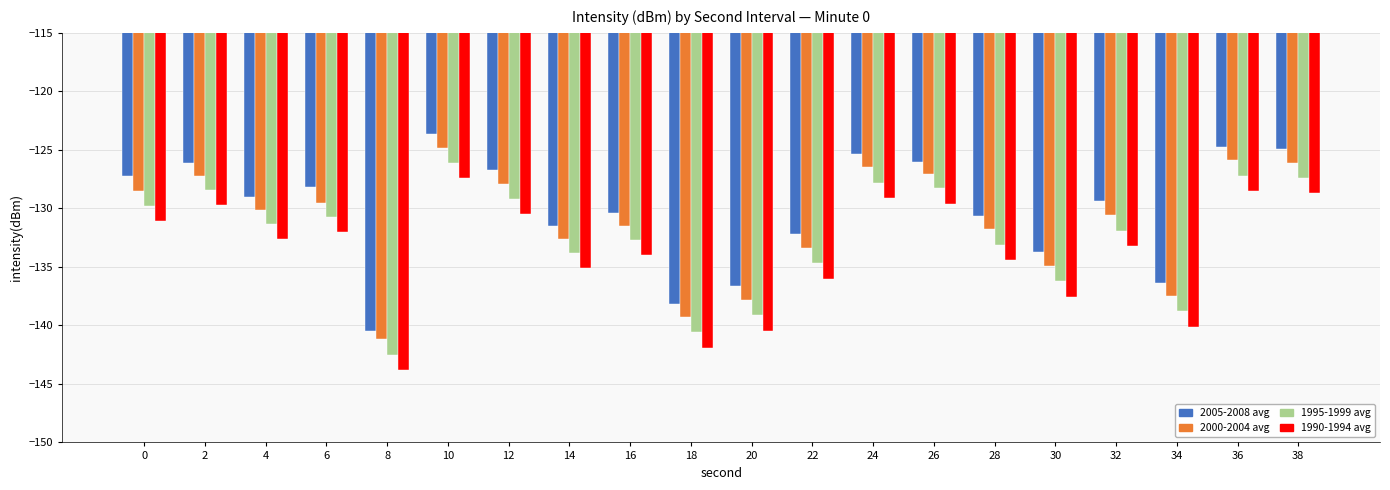

What is the spread (max minus min) of values at 16?

3.6